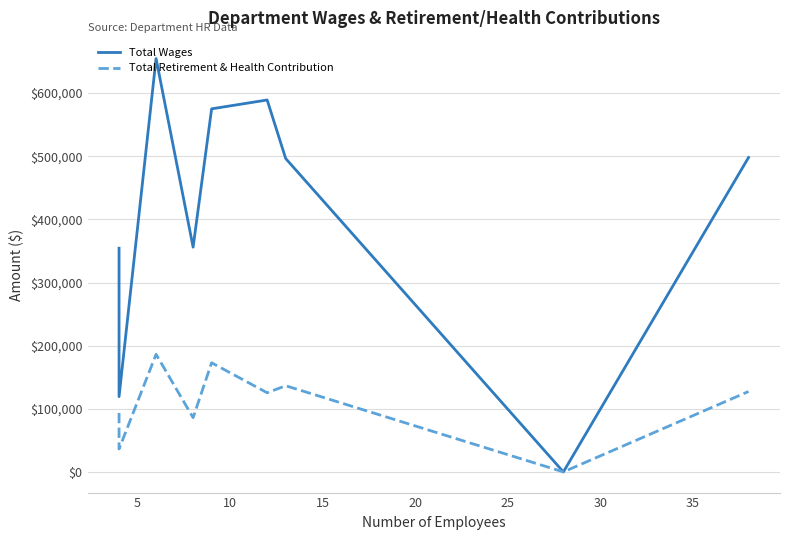

Count the number of data series in this chart.

2